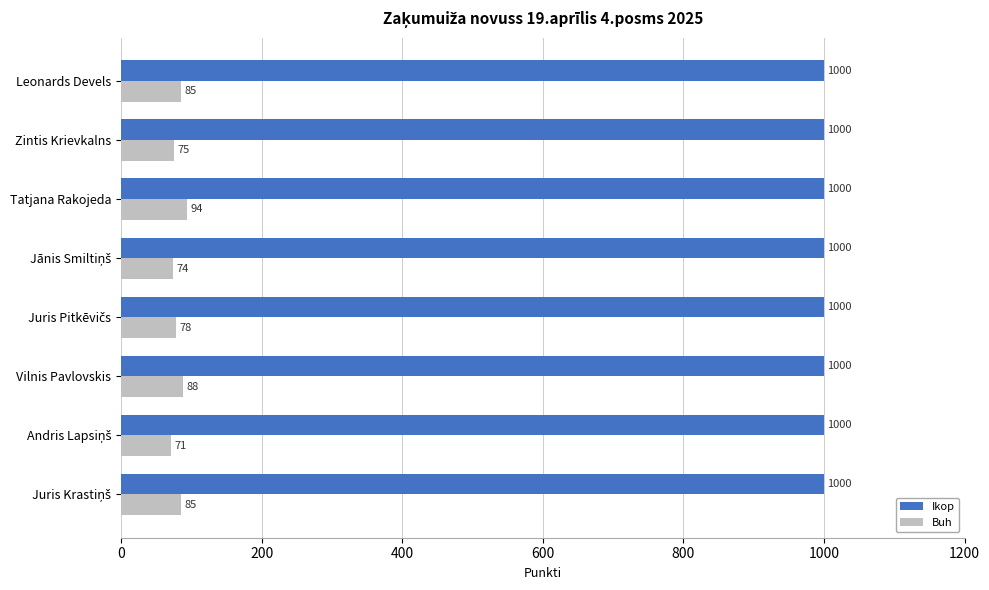

What is the difference between the maximum and minimum values in the Buh series?

23